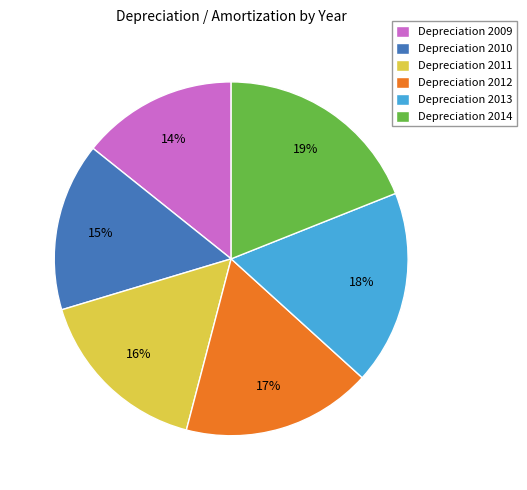

True or false: Depreciation 2014 accounts for 19% of the total.

True